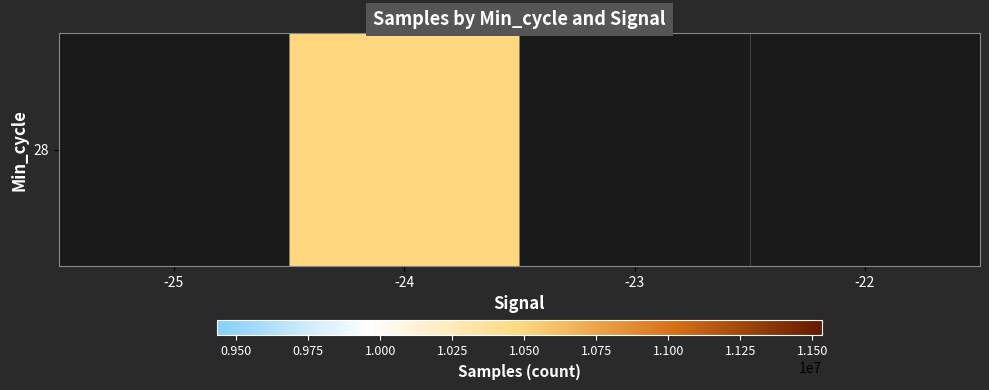

Which label corresponds to the smallest value in the chart?

-24